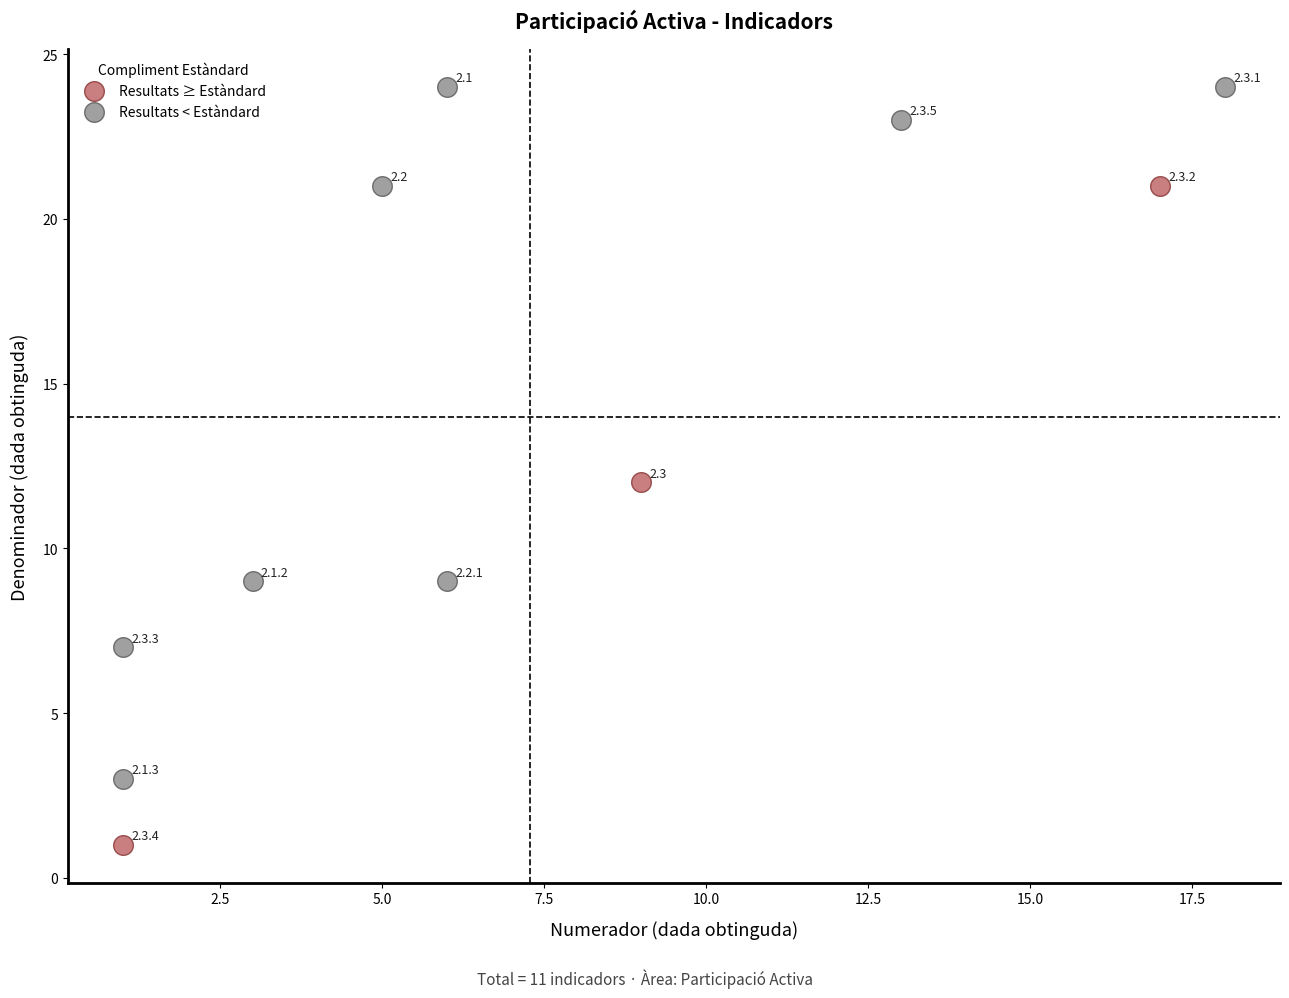

Which series reaches the minimum Y coordinate?

Resultats ≥ Estàndard